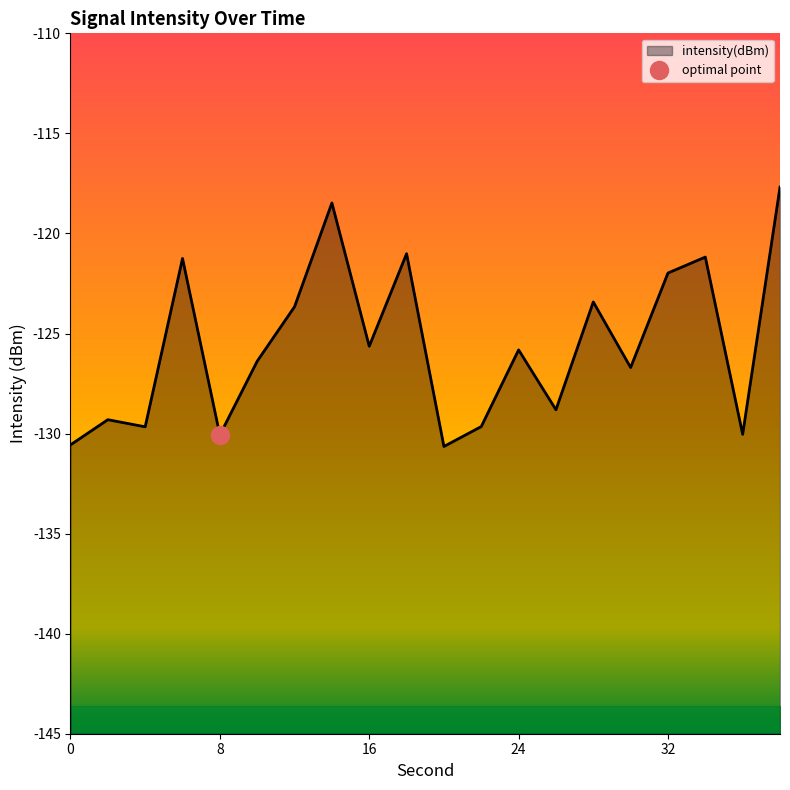

Reading left to right, what are all the values shown in this chart?

-130.6	-129.3	-129.7	-121.3	-130.1	-126.4	-123.7	-118.5	-125.6	-121.0	-130.6	-129.7	-125.8	-128.8	-123.4	-126.7	-122.0	-121.2	-130.0	-117.7